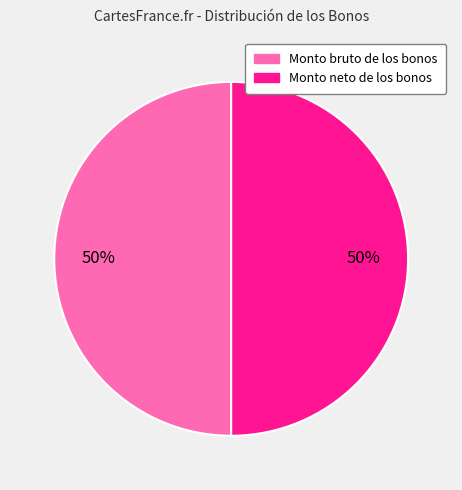

How many segments does this pie chart have?

2